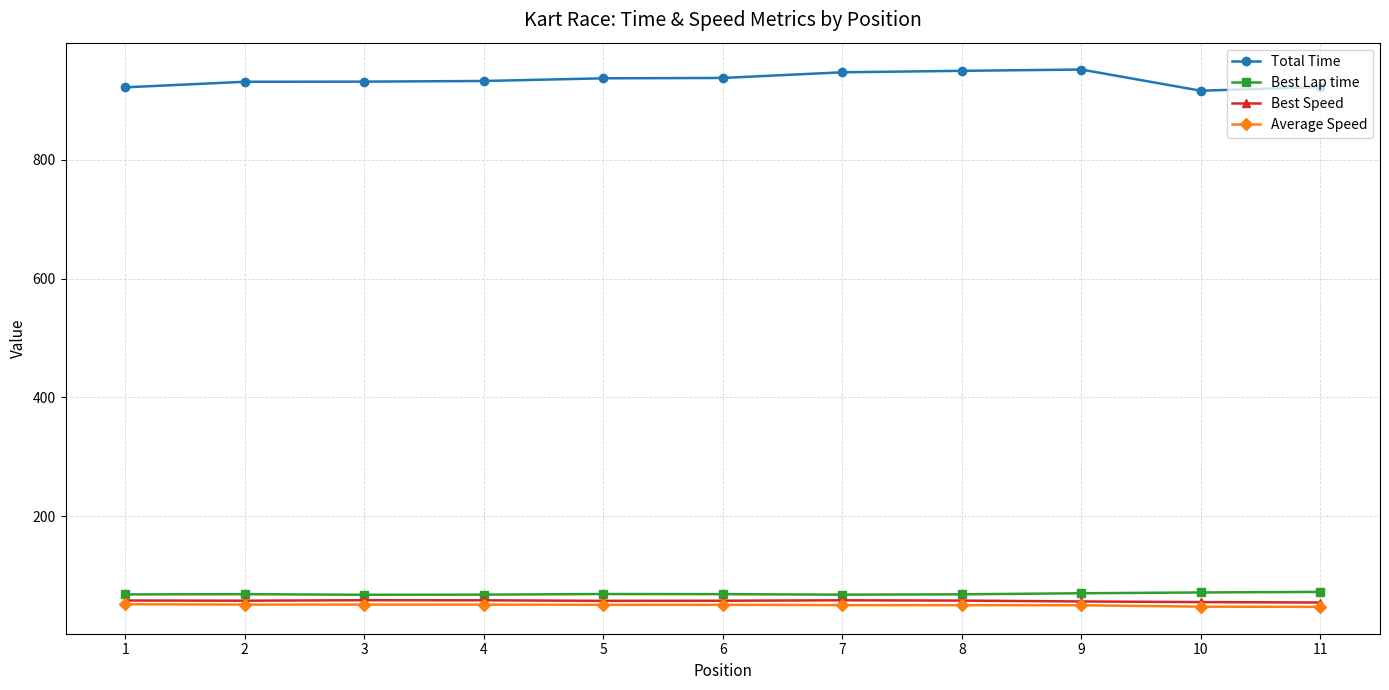

Which series has the widest spread of values?

Total Time